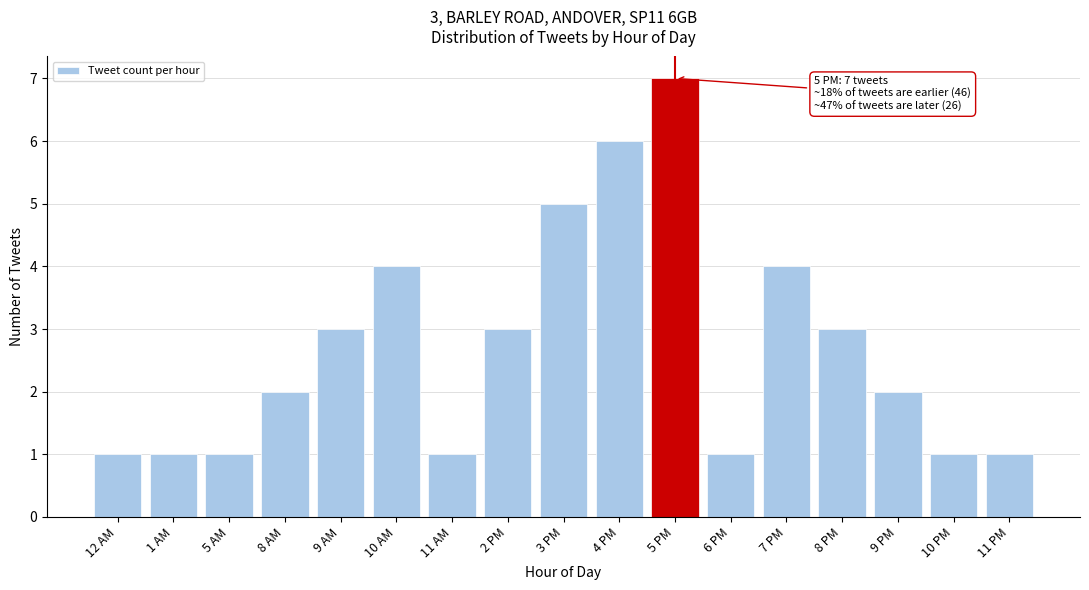

Reading right to left, extract all data points from this chart.

11 PM=1	10 PM=1	9 PM=2	8 PM=3	7 PM=4	6 PM=1	5 PM=7	4 PM=6	3 PM=5	2 PM=3	11 AM=1	10 AM=4	9 AM=3	8 AM=2	5 AM=1	1 AM=1	12 AM=1